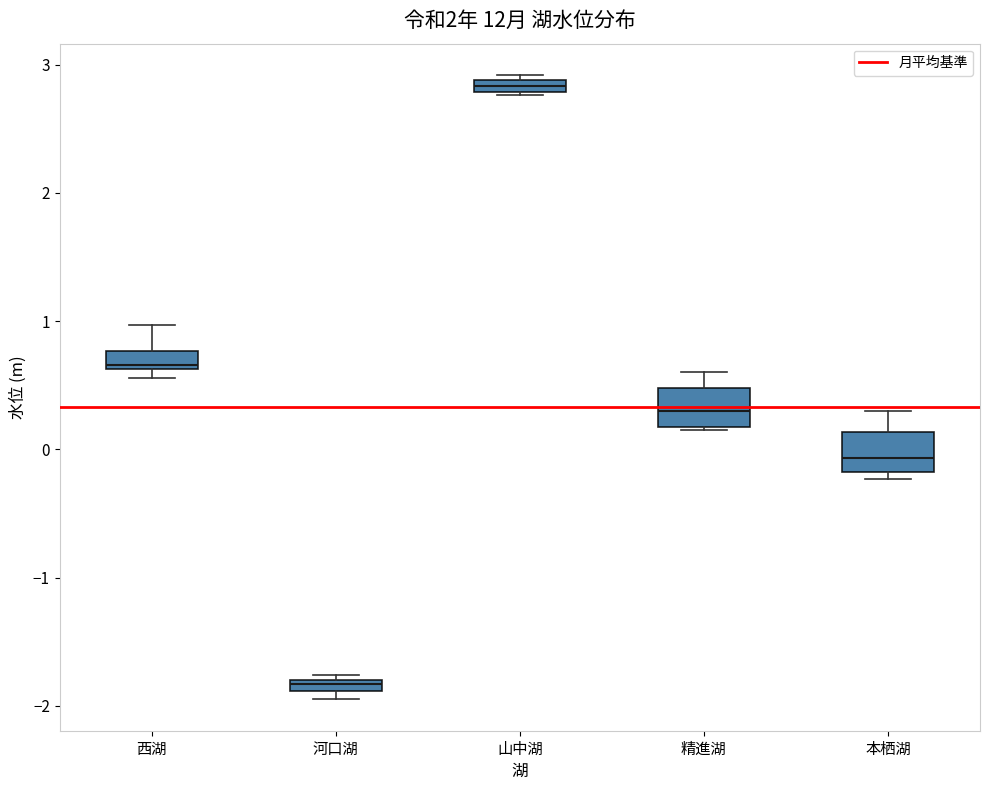

Which box's median line is the highest?

山中湖